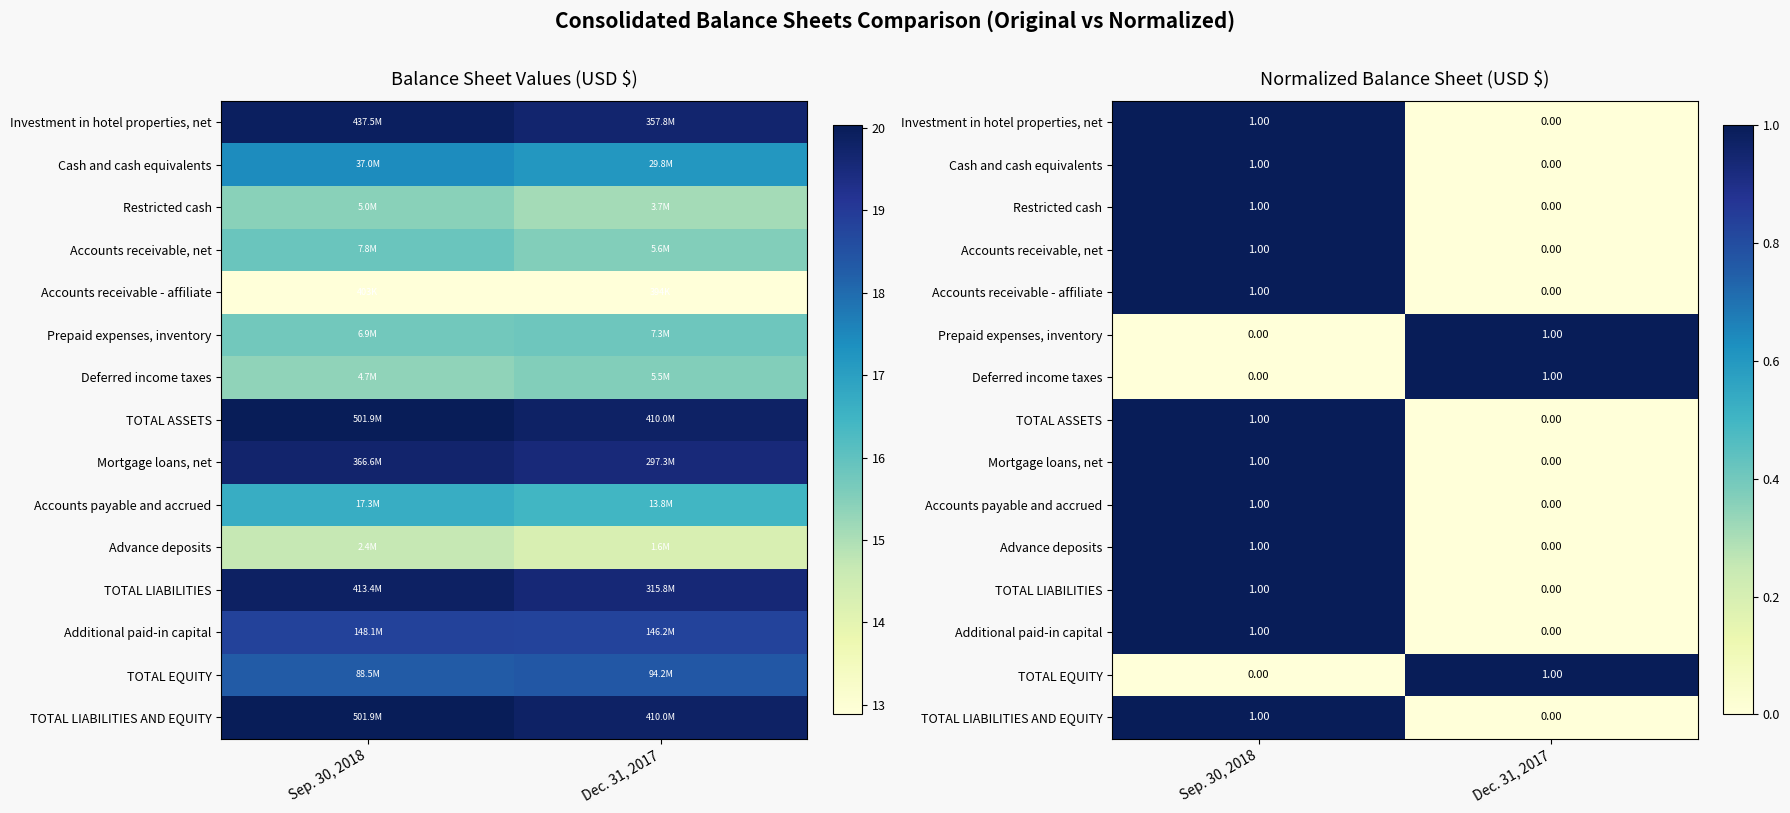

Count the number of data series in this chart.

15